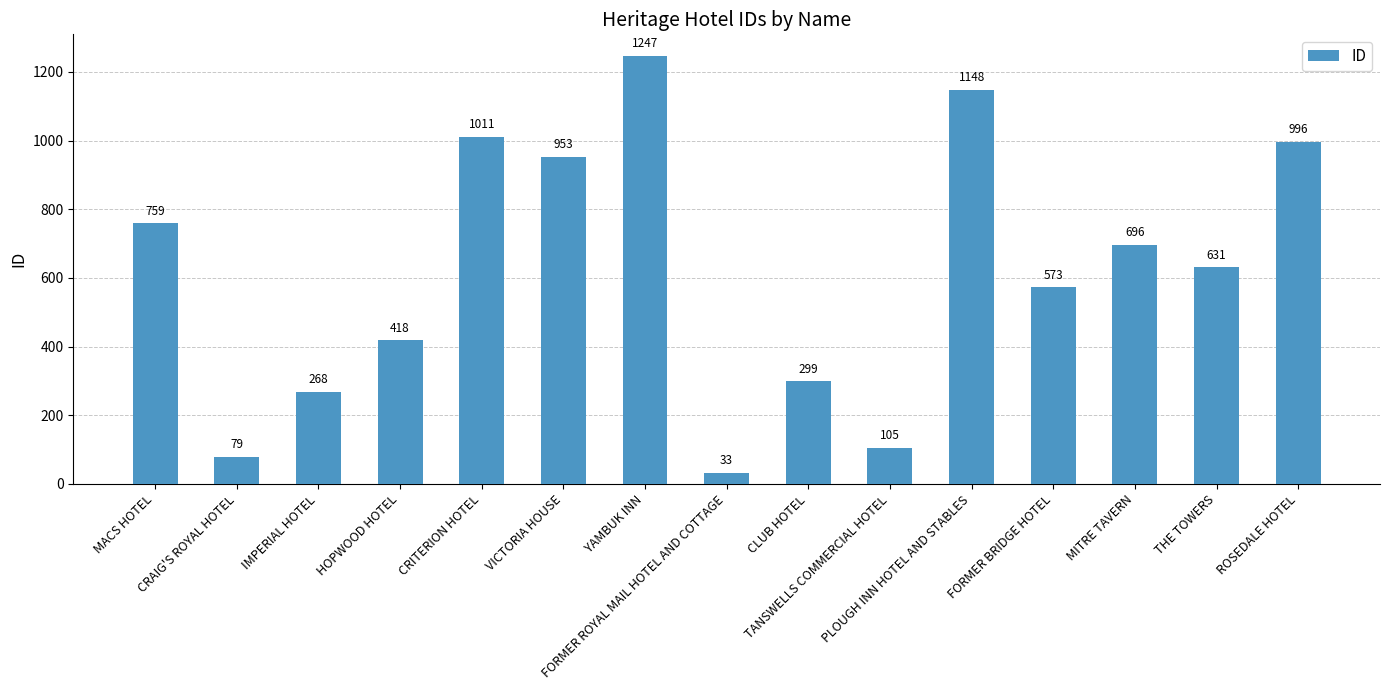

What is the change in value from HOPWOOD HOTEL to CLUB HOTEL?

-119